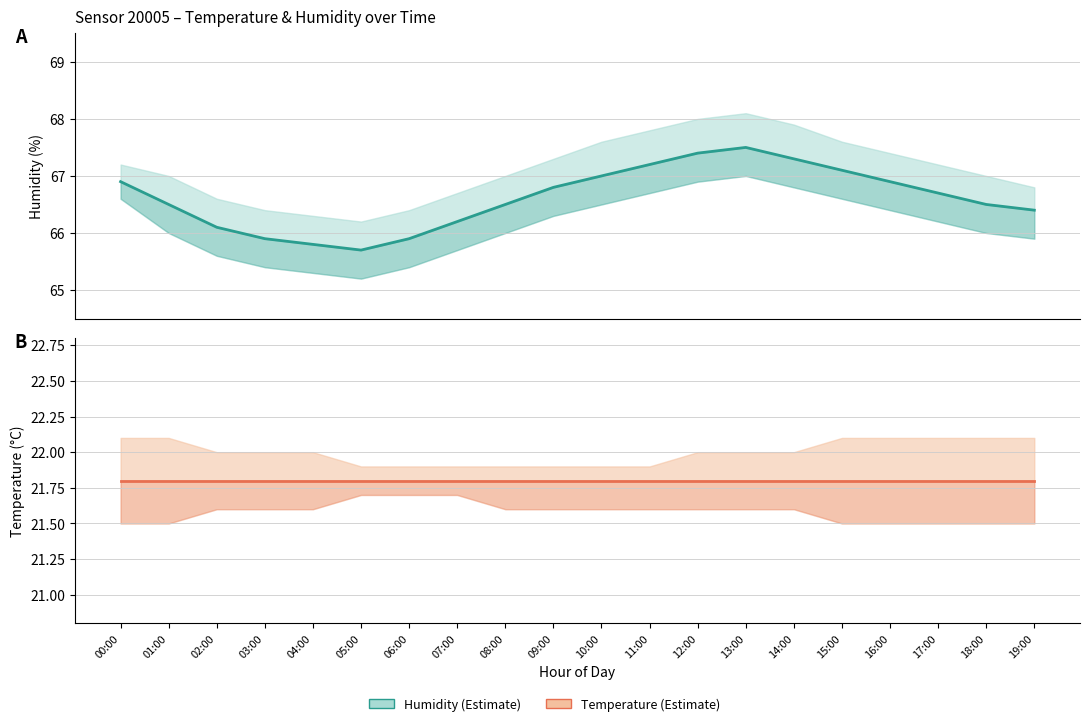

At which label is humidity closest to 66?

02:00